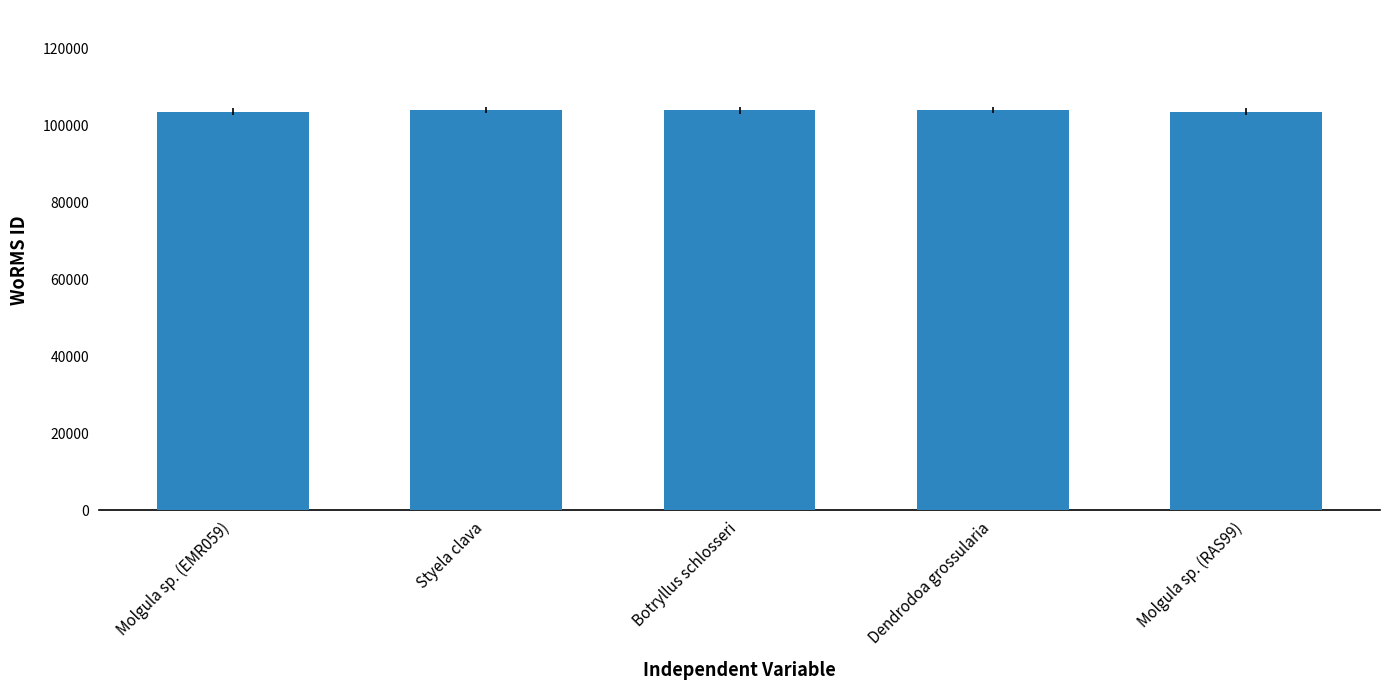

What is the average value?

103738